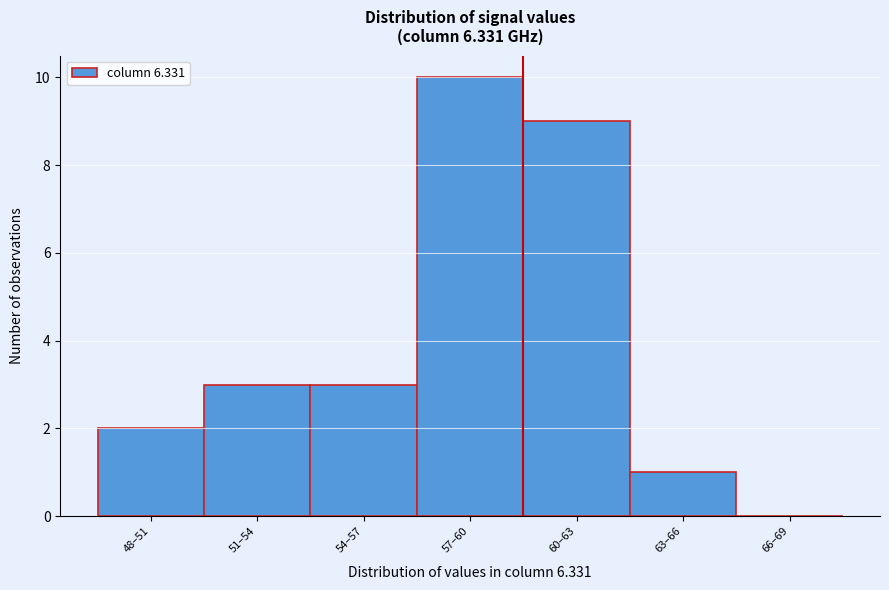

Reading right to left, list all the values displayed in this chart.

66–69=0	63–66=1	60–63=9	57–60=10	54–57=3	51–54=3	48–51=2